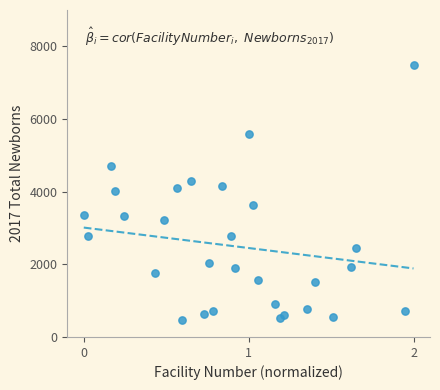

What is the range of Y values (max minus min)?

7015